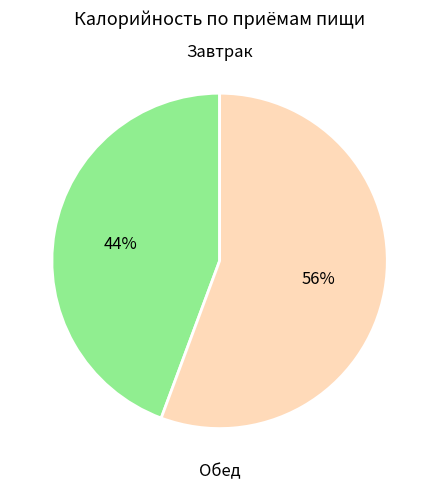

To the nearest percent, what is the average slice percentage?

50%